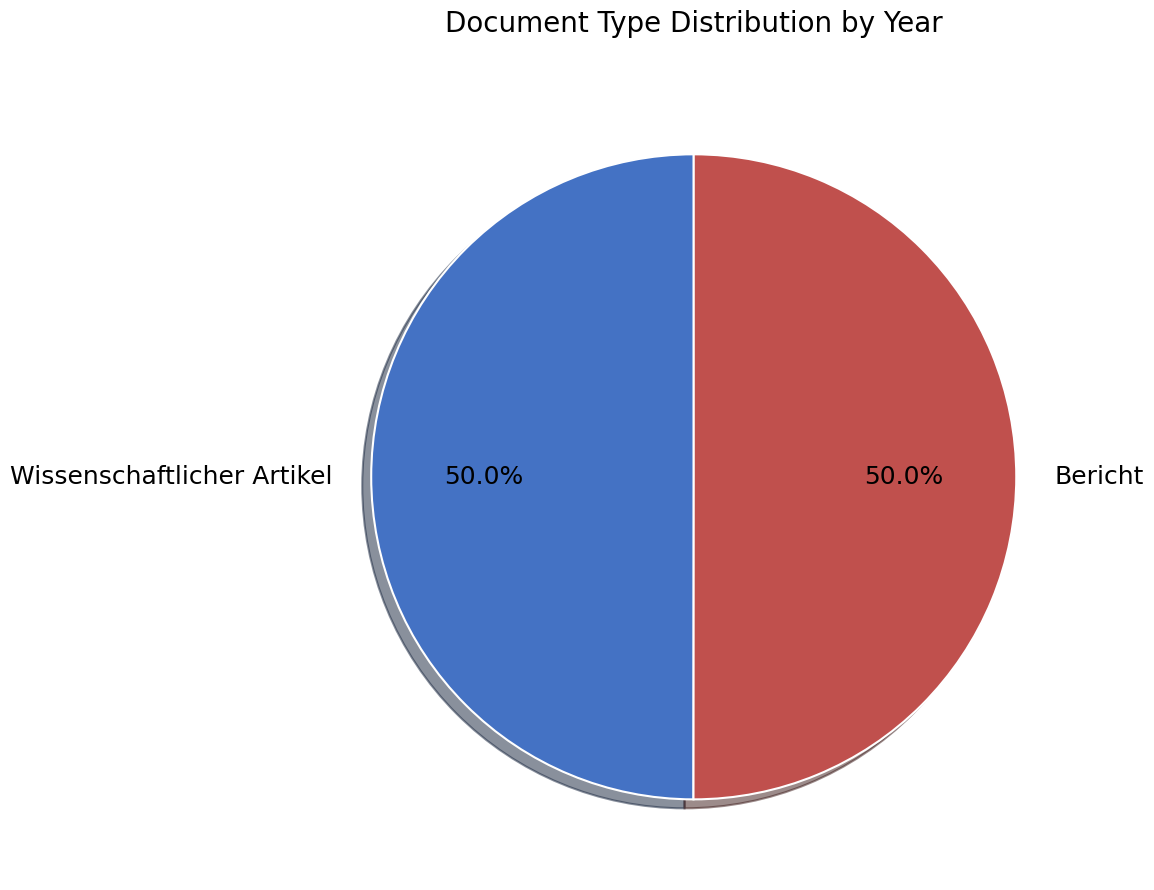

Count the number of slices in the pie.

2